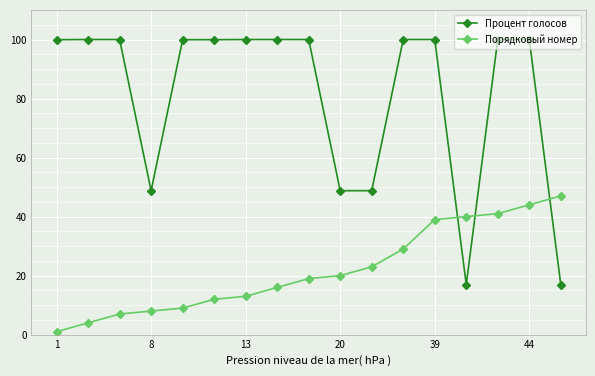

What is the value of the Процент голосов point at the 12th from the left?

100.0